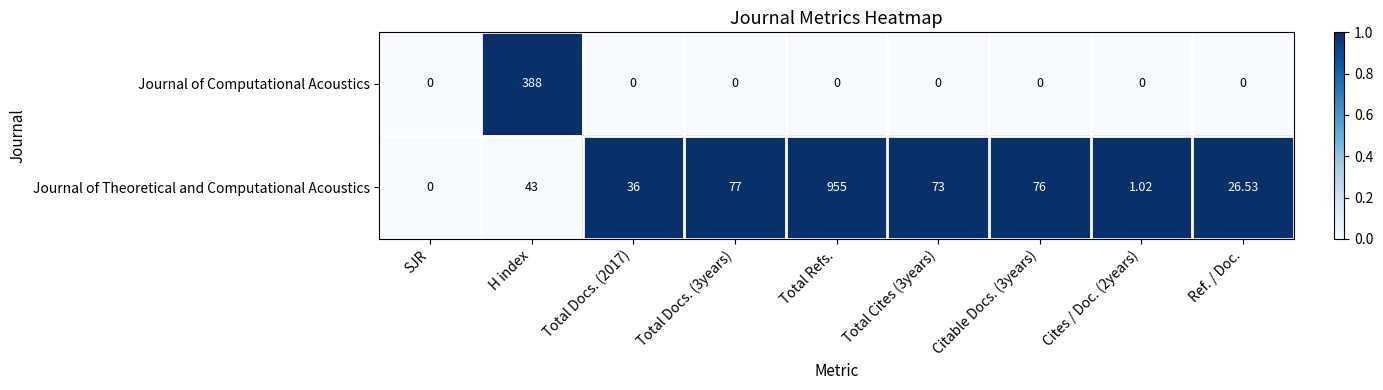

What is the greatest value displayed?

955.0